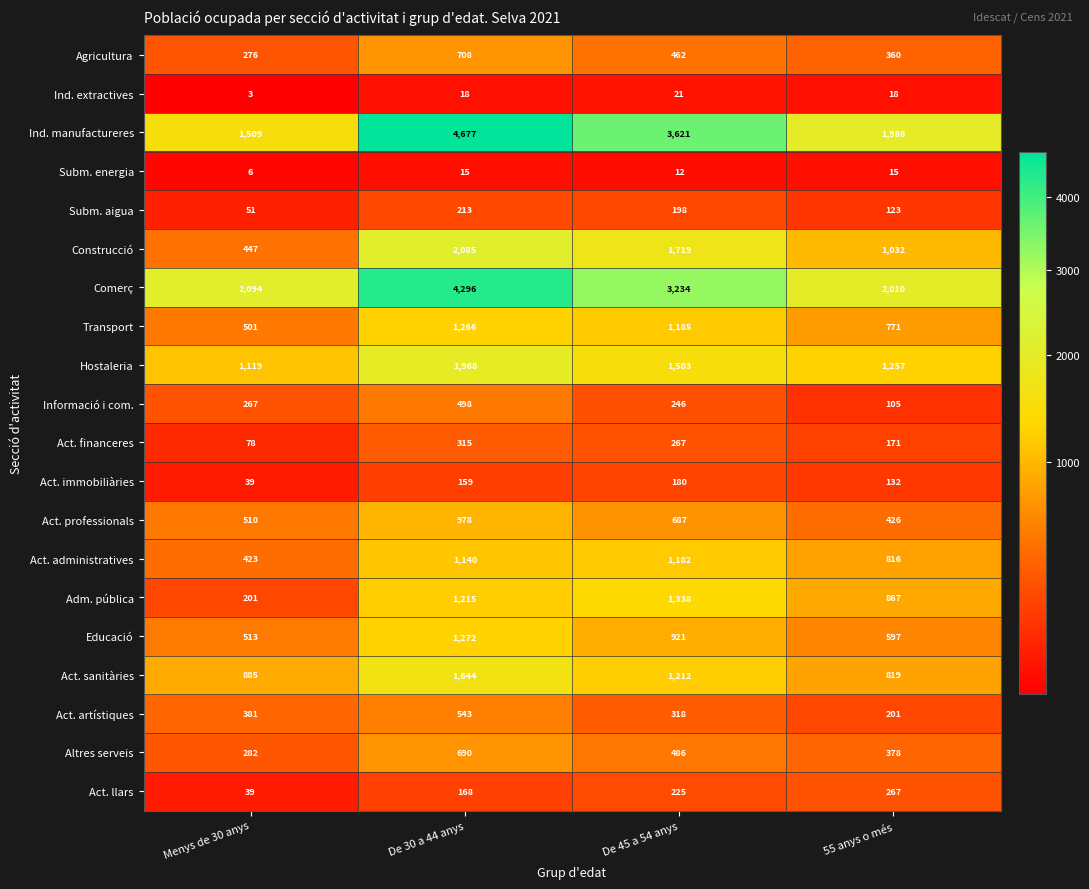

Which series has the largest total across all categories?

Ind. manufactureres